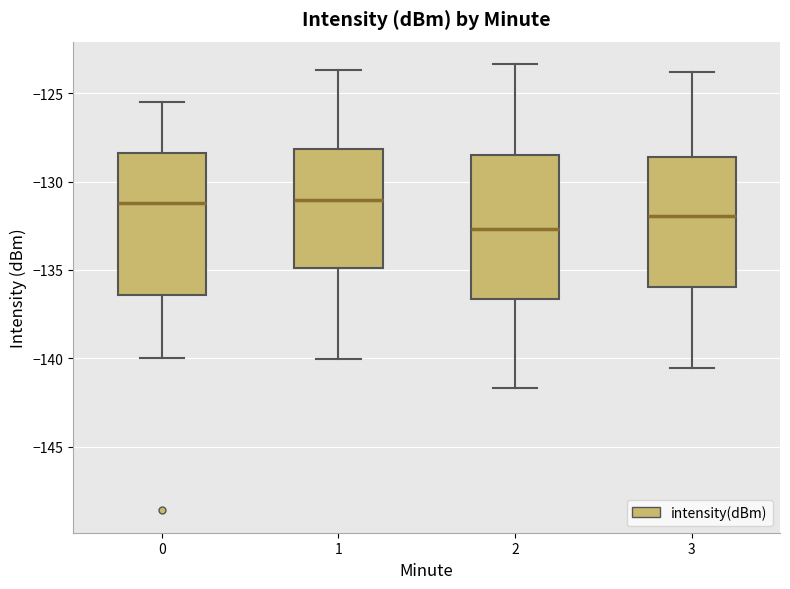

Where is the upper edge of the box at x = 2 on the y-axis? The values are not printed on the chart, so give them approximately, as read against the axis.

-128.5